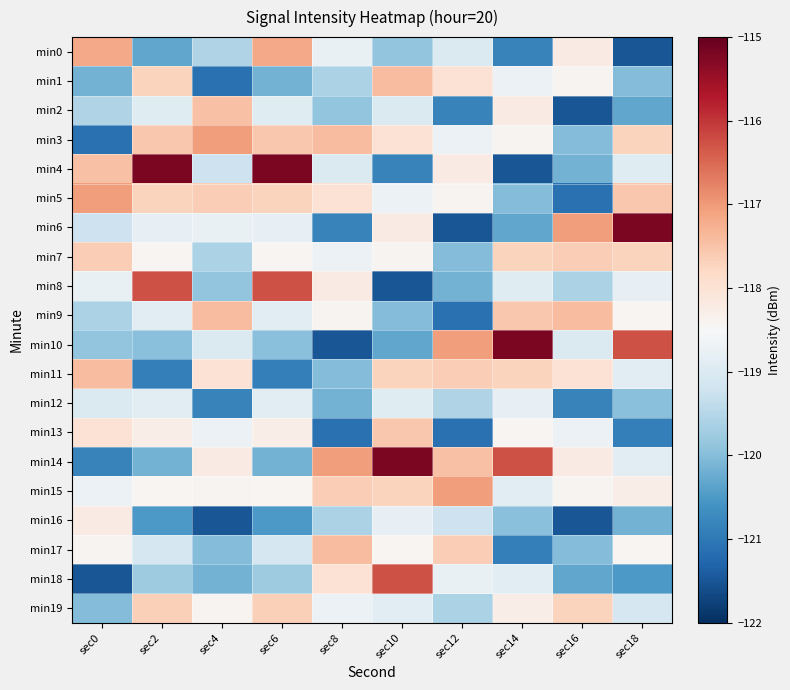

Reading right to left, what are all the values shown in this chart?

min0: sec18=-121.5	sec16=-118.2	sec14=-120.8	sec12=-119.0	sec10=-119.9	sec8=-118.8	sec6=-117.2	sec4=-119.5	sec2=-120.3	sec0=-117.2
min1: sec18=-120.0	sec16=-118.4	sec14=-118.7	sec12=-118.0	sec10=-117.4	sec8=-119.6	sec6=-120.2	sec4=-121.1	sec2=-117.7	sec0=-120.2
min2: sec18=-120.3	sec16=-121.5	sec14=-118.2	sec12=-120.8	sec10=-119.0	sec8=-119.9	sec6=-118.9	sec4=-117.5	sec2=-118.9	sec0=-119.5
min3: sec18=-117.7	sec16=-120.0	sec14=-118.4	sec12=-118.7	sec10=-118.0	sec8=-117.4	sec6=-117.6	sec4=-117.0	sec2=-117.6	sec0=-121.1
min4: sec18=-118.9	sec16=-120.2	sec14=-121.5	sec12=-118.2	sec10=-120.8	sec8=-119.0	sec6=-115.2	sec4=-119.2	sec2=-115.2	sec0=-117.5
min5: sec18=-117.6	sec16=-121.1	sec14=-120.0	sec12=-118.4	sec10=-118.7	sec8=-118.0	sec6=-117.7	sec4=-117.6	sec2=-117.7	sec0=-117.0
min6: sec18=-115.2	sec16=-117.0	sec14=-120.3	sec12=-121.5	sec10=-118.2	sec8=-120.8	sec6=-118.8	sec4=-118.8	sec2=-118.8	sec0=-119.2
min7: sec18=-117.7	sec16=-117.6	sec14=-117.7	sec12=-120.0	sec10=-118.4	sec8=-118.7	sec6=-118.4	sec4=-119.6	sec2=-118.4	sec0=-117.6
min8: sec18=-118.8	sec16=-119.6	sec14=-118.9	sec12=-120.2	sec10=-121.5	sec8=-118.2	sec6=-116.3	sec4=-119.9	sec2=-116.3	sec0=-118.8
min9: sec18=-118.4	sec16=-117.4	sec14=-117.6	sec12=-121.1	sec10=-120.0	sec8=-118.4	sec6=-118.9	sec4=-117.4	sec2=-118.9	sec0=-119.6
min10: sec18=-116.3	sec16=-119.0	sec14=-115.2	sec12=-117.0	sec10=-120.3	sec8=-121.5	sec6=-120.0	sec4=-119.0	sec2=-120.0	sec0=-119.9
min11: sec18=-118.9	sec16=-118.0	sec14=-117.7	sec12=-117.6	sec10=-117.7	sec8=-120.0	sec6=-120.9	sec4=-118.0	sec2=-120.9	sec0=-117.4
min12: sec18=-120.0	sec16=-120.8	sec14=-118.8	sec12=-119.5	sec10=-118.9	sec8=-120.2	sec6=-118.9	sec4=-120.8	sec2=-118.9	sec0=-119.0
min13: sec18=-120.9	sec16=-118.7	sec14=-118.4	sec12=-121.1	sec10=-117.6	sec8=-121.1	sec6=-118.3	sec4=-118.7	sec2=-118.3	sec0=-118.0
min14: sec18=-118.9	sec16=-118.2	sec14=-116.3	sec12=-117.5	sec10=-115.2	sec8=-117.0	sec6=-120.2	sec4=-118.2	sec2=-120.2	sec0=-120.8
min15: sec18=-118.3	sec16=-118.4	sec14=-118.9	sec12=-117.0	sec10=-117.7	sec8=-117.6	sec6=-118.4	sec4=-118.4	sec2=-118.4	sec0=-118.7
min16: sec18=-120.2	sec16=-121.5	sec14=-120.0	sec12=-119.2	sec10=-118.8	sec8=-119.6	sec6=-120.5	sec4=-121.5	sec2=-120.5	sec0=-118.2
min17: sec18=-118.4	sec16=-120.0	sec14=-120.9	sec12=-117.6	sec10=-118.4	sec8=-117.4	sec6=-119.1	sec4=-120.0	sec2=-119.1	sec0=-118.4
min18: sec18=-120.5	sec16=-120.3	sec14=-118.9	sec12=-118.8	sec10=-116.3	sec8=-118.0	sec6=-119.8	sec4=-120.2	sec2=-119.8	sec0=-121.5
min19: sec18=-119.1	sec16=-117.7	sec14=-118.3	sec12=-119.6	sec10=-118.9	sec8=-118.7	sec6=-117.7	sec4=-118.4	sec2=-117.7	sec0=-120.0